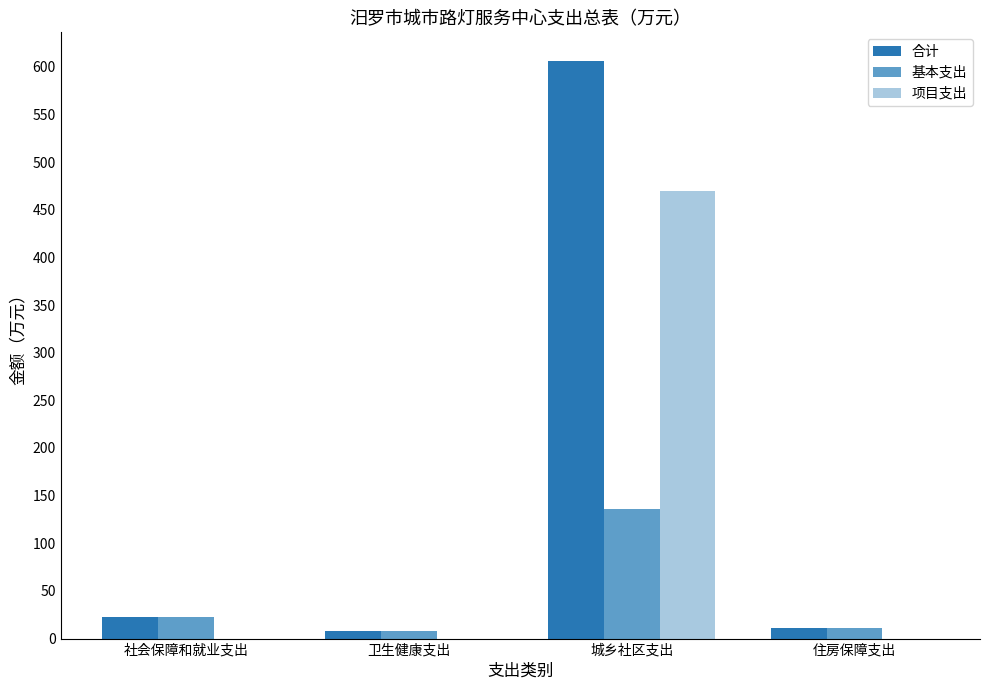

Is it true that 项目支出 equals -293.9 at 住房保障支出?

False